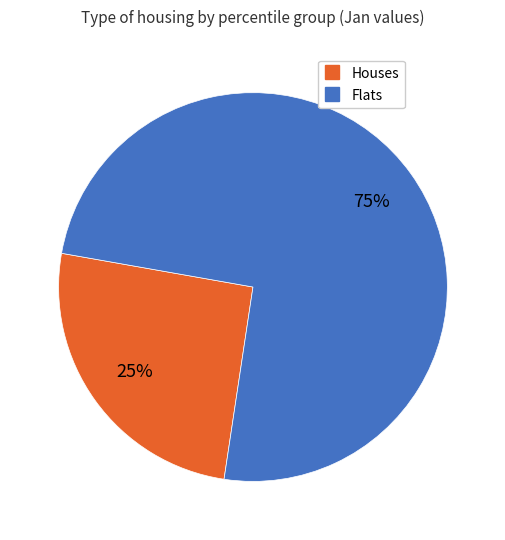

To the nearest percent, what is the average slice percentage?

50%